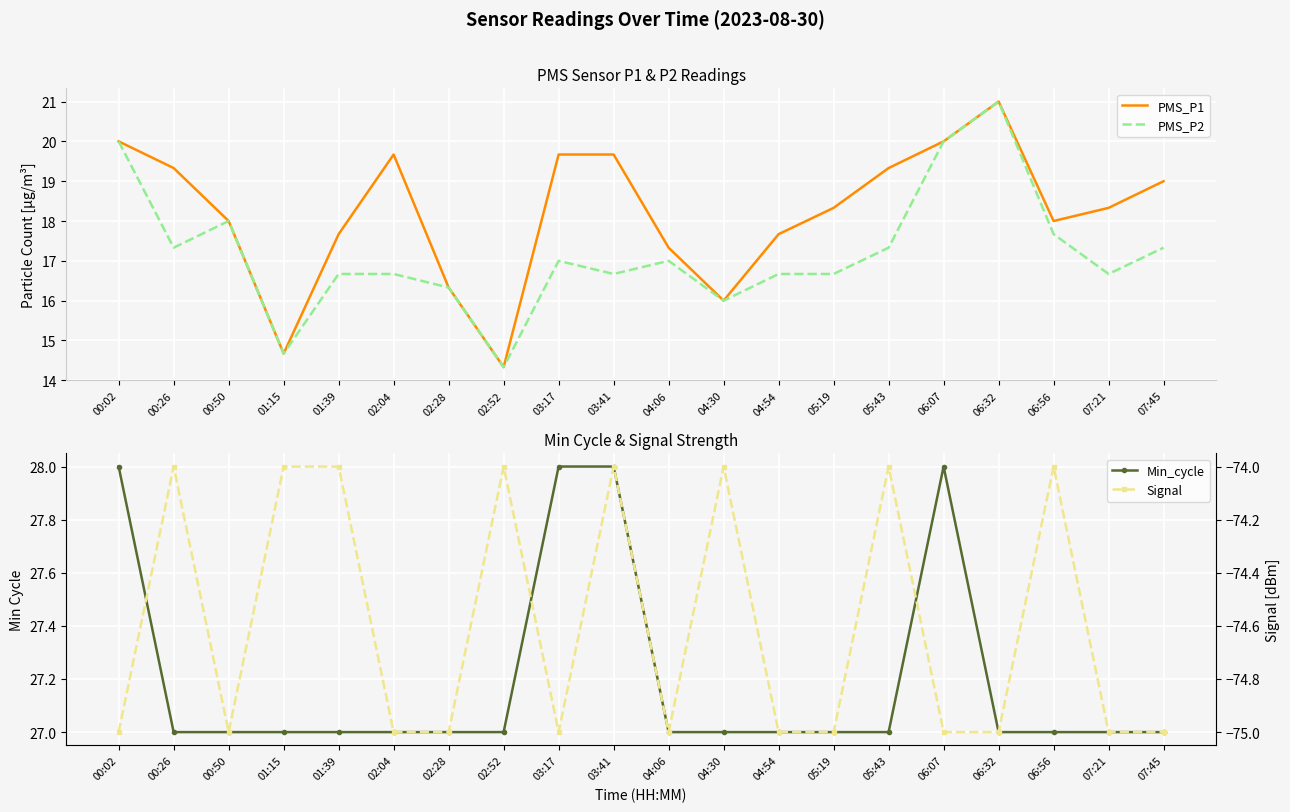

True or false: Signal and PMS_P2 cross at least once.

False